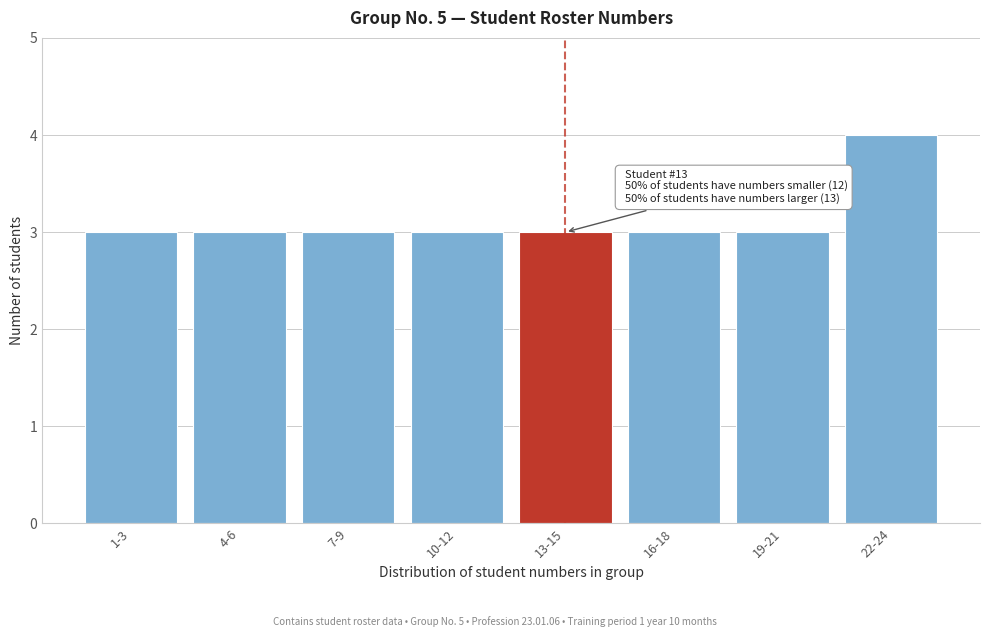

Reading left to right, list all the values displayed in this chart.

3	3	3	3	3	3	3	4